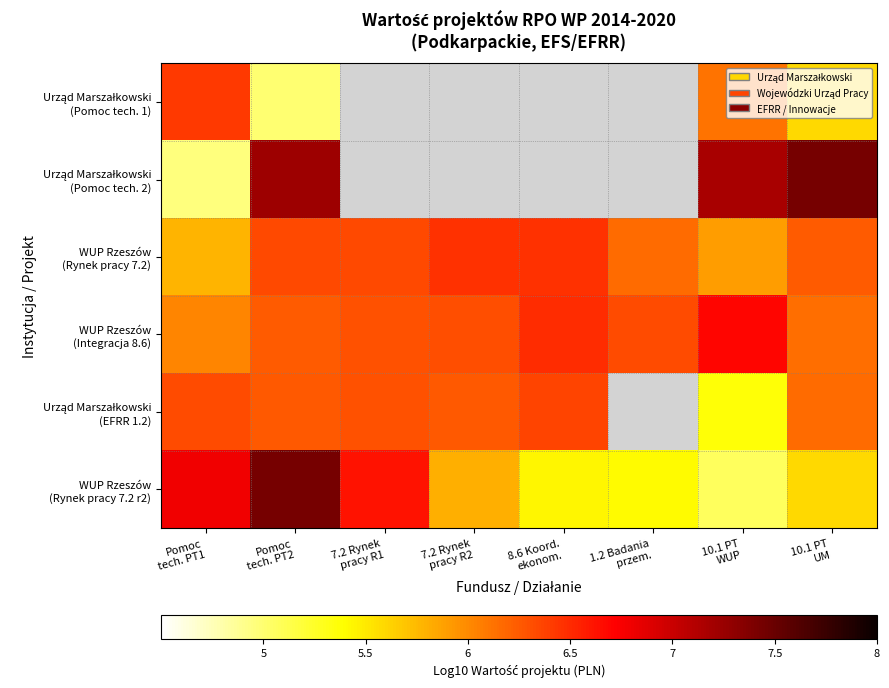

What is the minimum value shown in the chart?

5.0